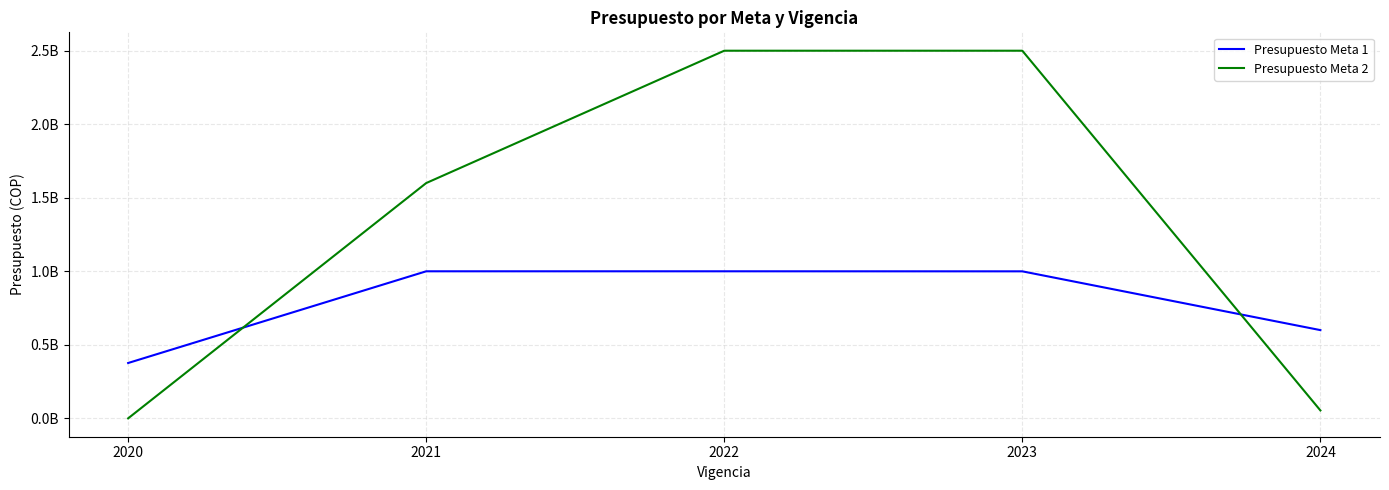

Between 2020 and 2021, which series saw the biggest shift?

Presupuesto Meta 2